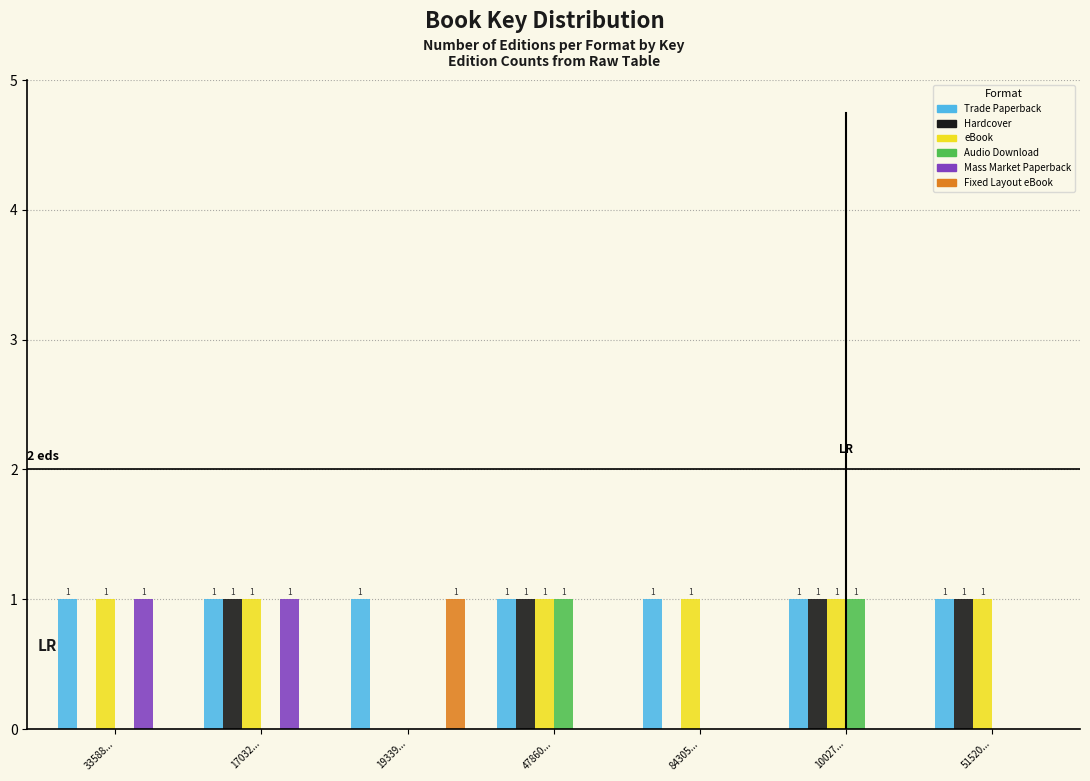

Reading left to right, transcribe all the data shown in this chart.

Trade Paperback: 33588...=1	17032...=1	19339...=1	47860...=1	84305...=1	10027...=1	51520...=1
Hardcover: 33588...=0	17032...=1	19339...=0	47860...=1	84305...=0	10027...=1	51520...=1
eBook: 33588...=1	17032...=1	19339...=0	47860...=1	84305...=1	10027...=1	51520...=1
Audio Download: 33588...=0	17032...=0	19339...=0	47860...=1	84305...=0	10027...=1	51520...=0
Mass Market Paperback: 33588...=1	17032...=1	19339...=0	47860...=0	84305...=0	10027...=0	51520...=0
Fixed Layout eBook: 33588...=0	17032...=0	19339...=1	47860...=0	84305...=0	10027...=0	51520...=0